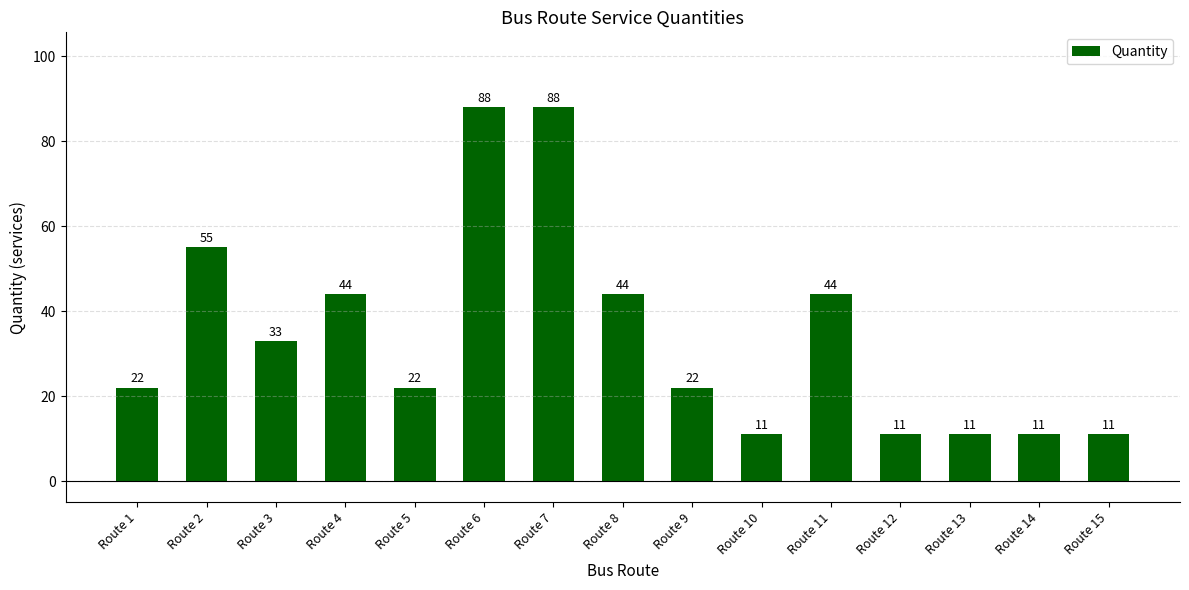

What is the difference between the maximum and minimum values?

77